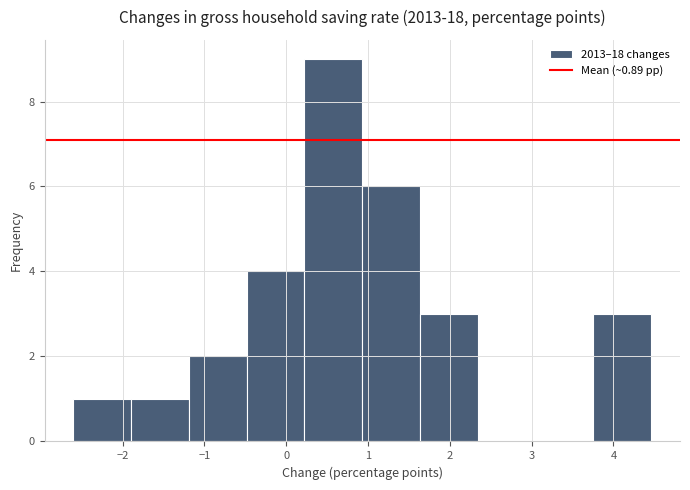

Reading left to right, list every bar in this chart as the range it spans on the x-axis followed by its height. Neither the bar edges nor the heights are printed on the chart, so give them approximately, as read against the axes.

-2.6 to -1.9: 1
-1.9 to -1.2: 1
-1.2 to -0.5: 2
-0.5 to 0.2: 4
0.2 to 0.9: 9
0.9 to 1.6: 6
1.6 to 2.3: 3
2.3 to 3.0: 0
3.0 to 3.8: 0
3.8 to 4.5: 3